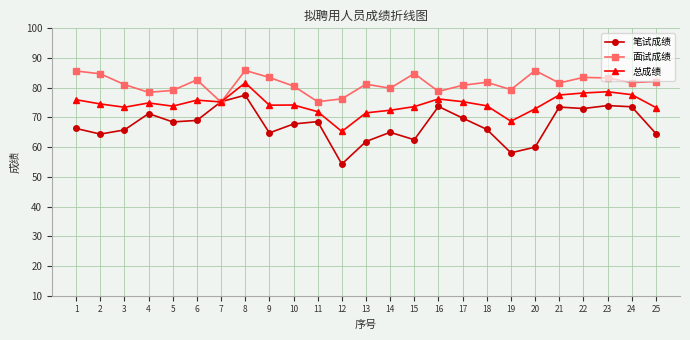

Between which two adjacent categories do 笔试成绩 and 面试成绩 first intersect?

6 and 7